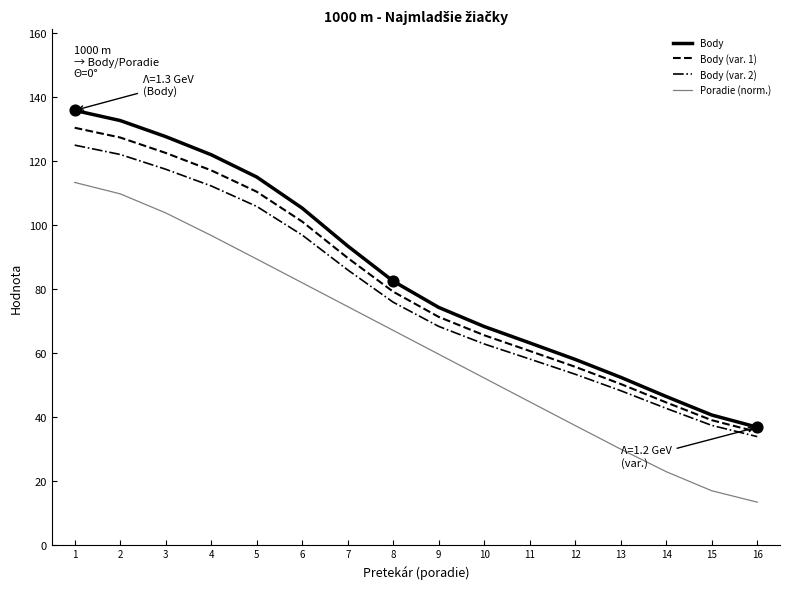

At how many categories does at least one series exceed 18?

16